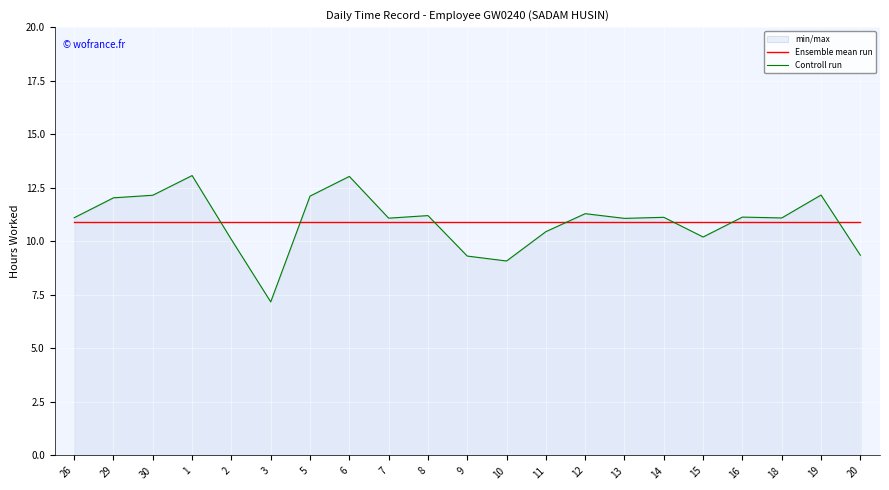

At which category does Controll run reach its first local peak?

1